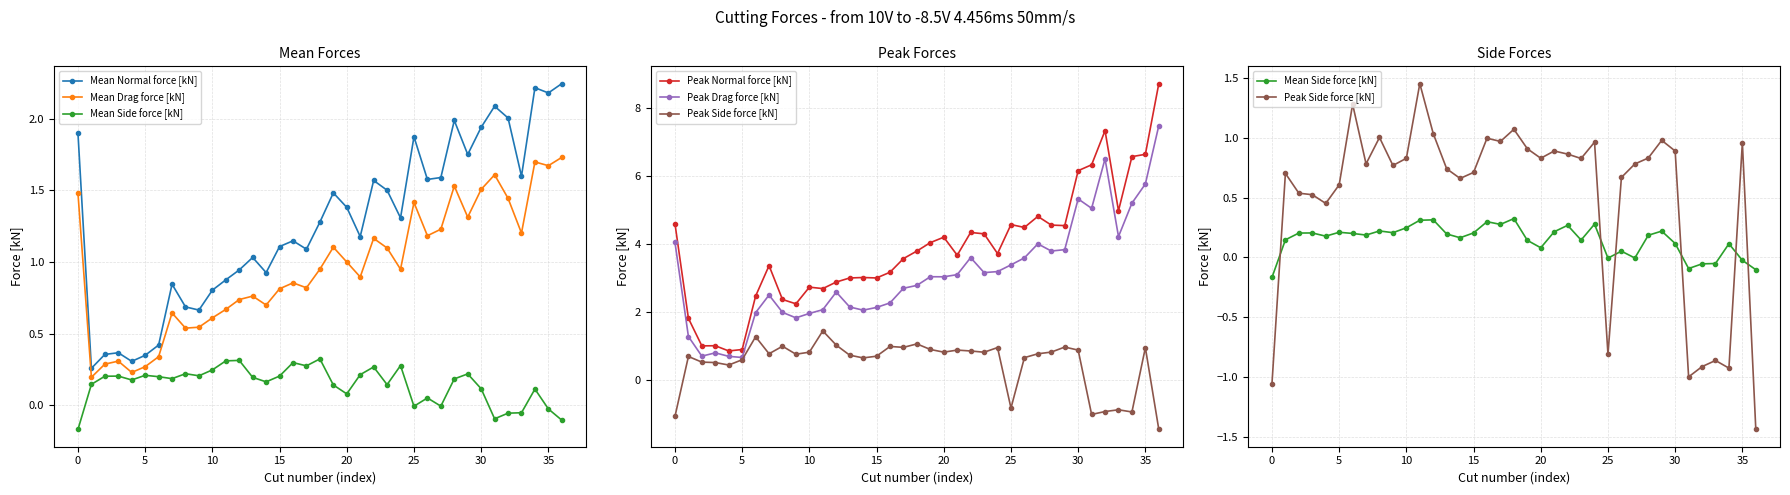

What is the total value across all series at 16?

8.7